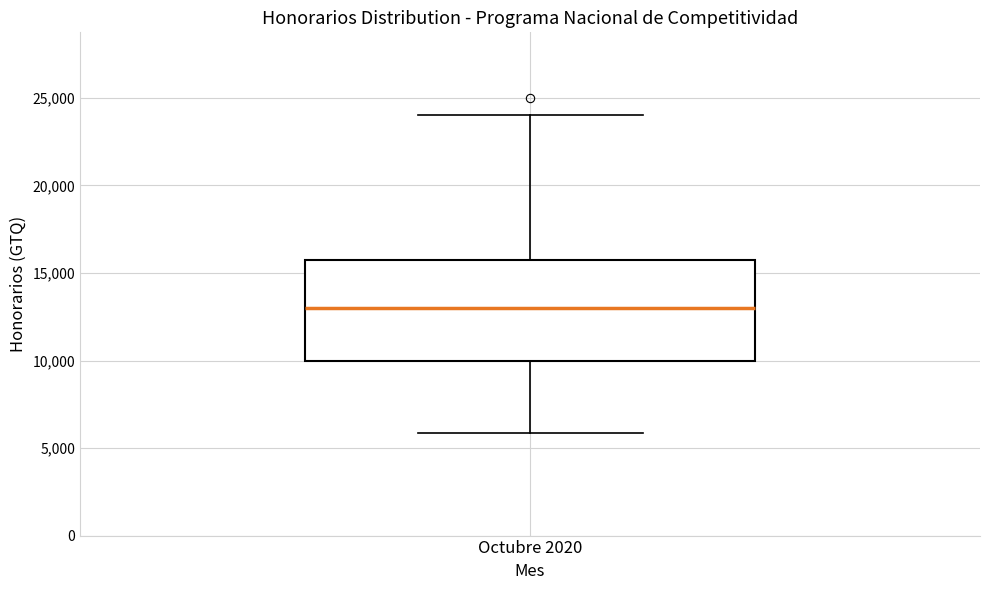

Where does the median line of the box for Octubre 2020 sit on the y-axis? The values are not printed on the chart, so give them approximately, as read against the axis.

13000